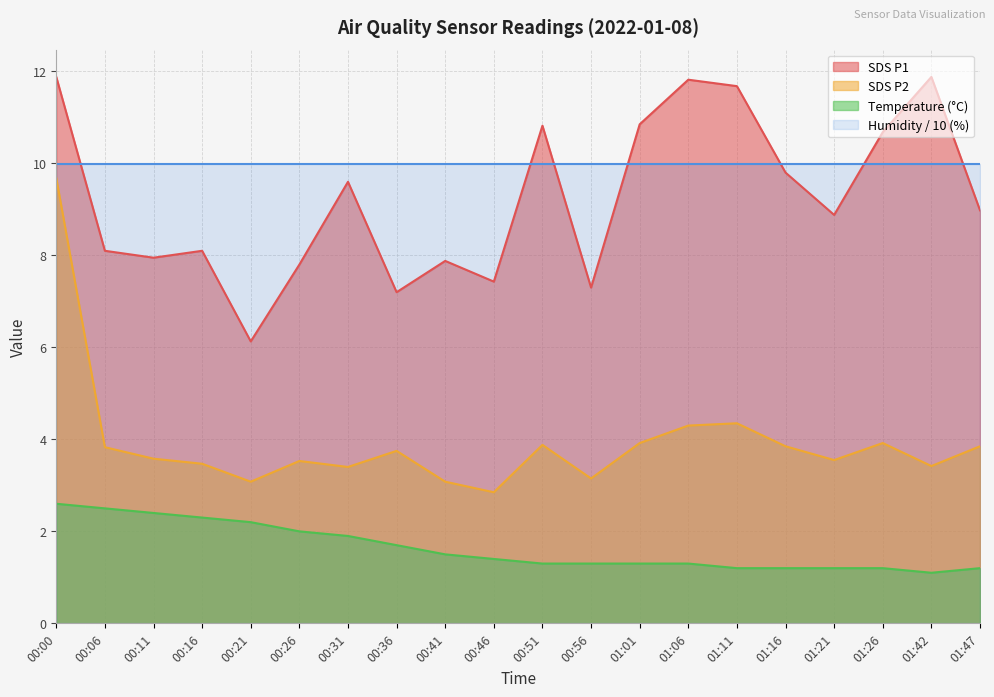

How many data points in SDS_P2 are less than 3?

1